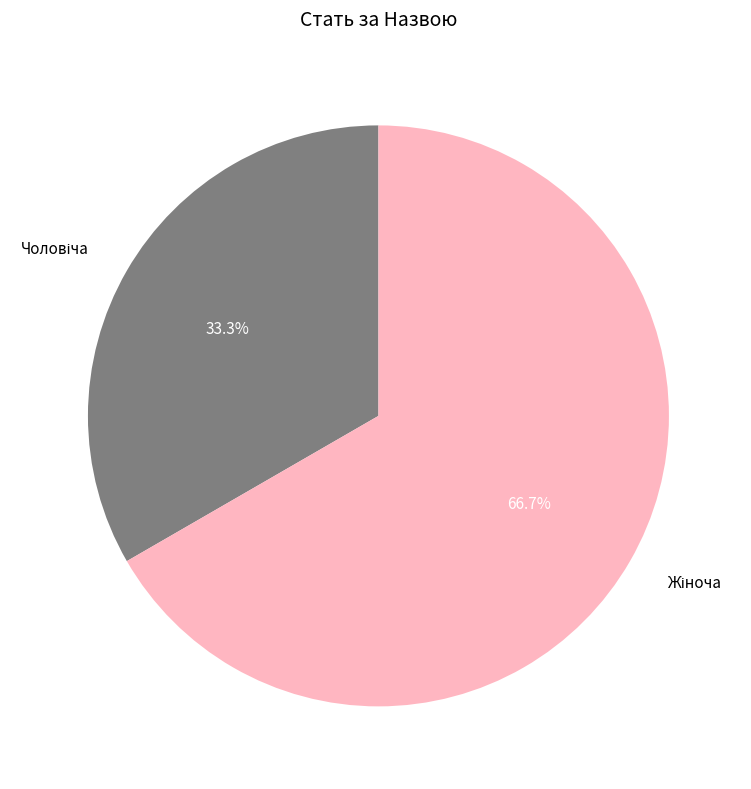

How many slices are in this pie chart?

2